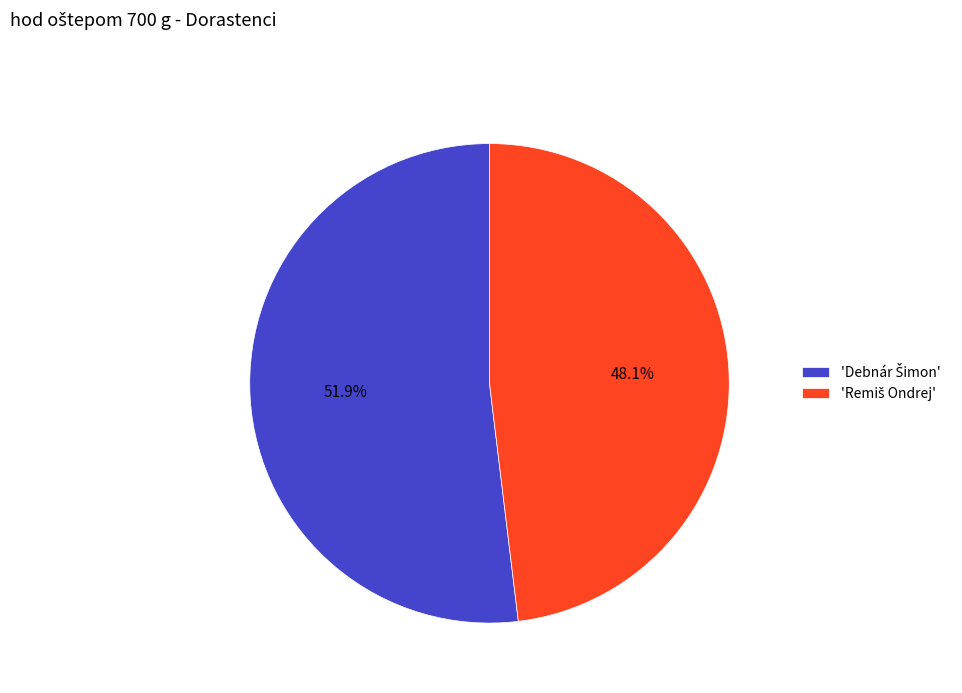

How many slices are in this pie chart?

2